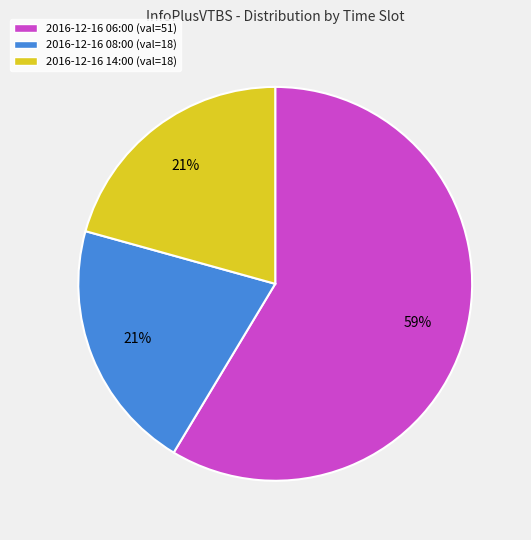

How many slices are in this pie chart?

3